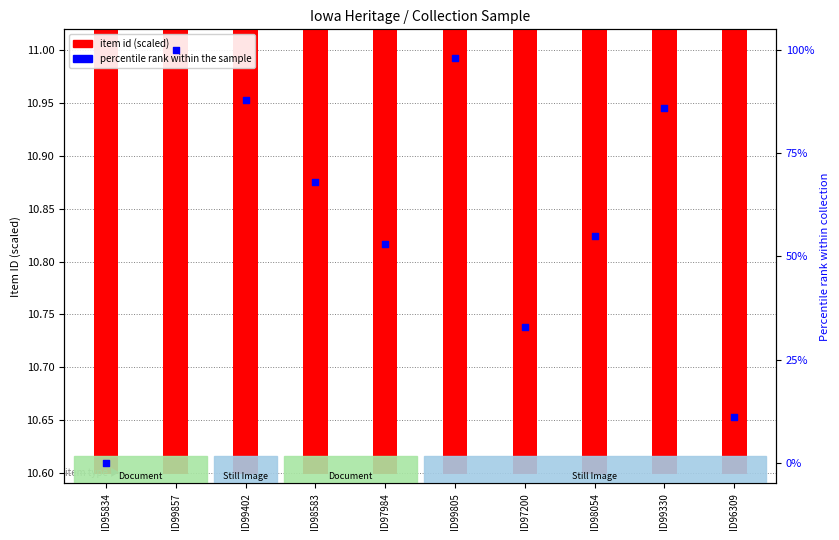

At how many categories does at least one series exceed 71?

4